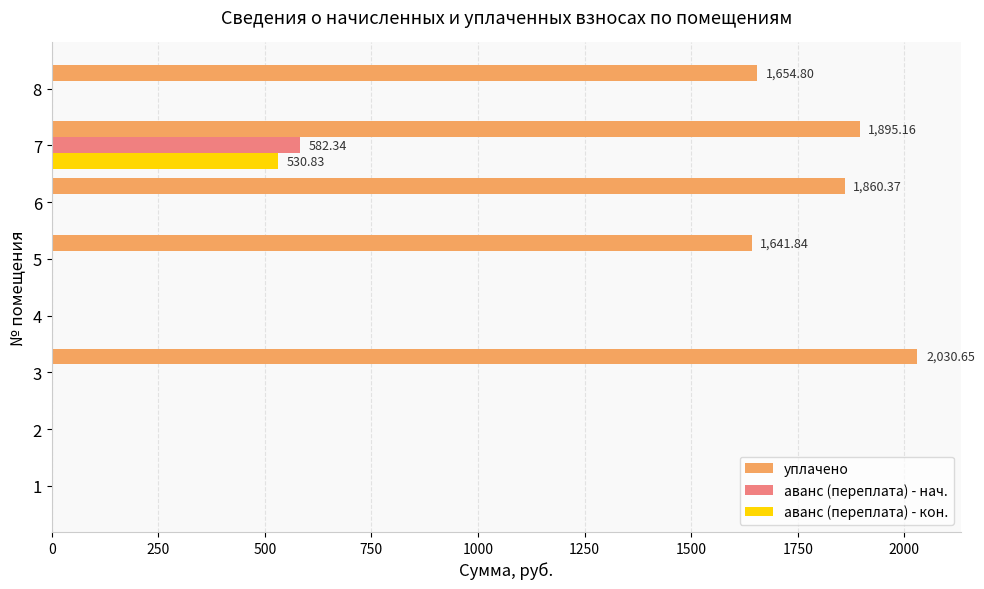

Is the value of уплачено at 8 greater than the value of аванс (переплата) - нач. at 7?

Yes